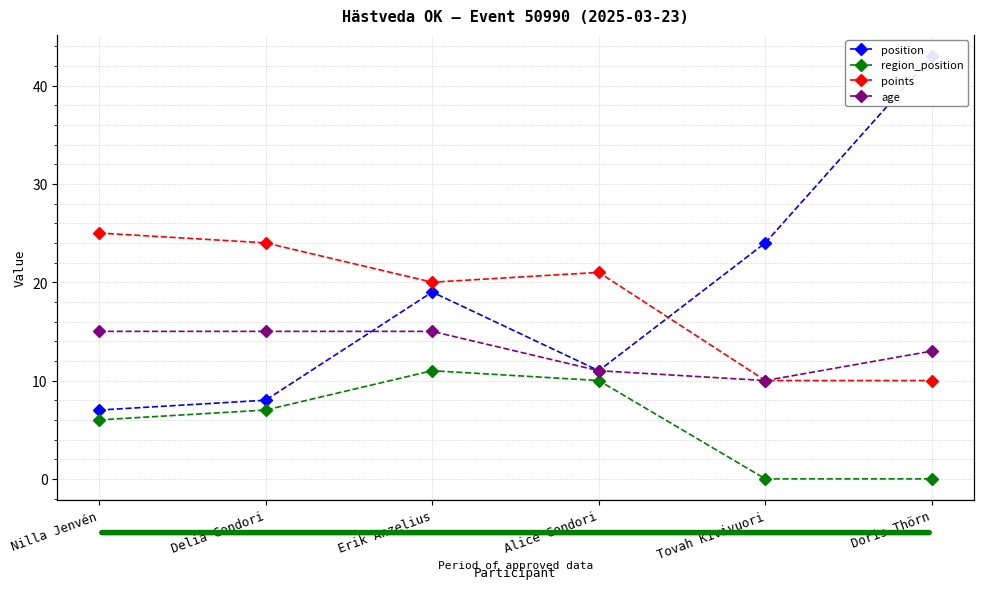

Which series has the largest range (max minus min)?

position